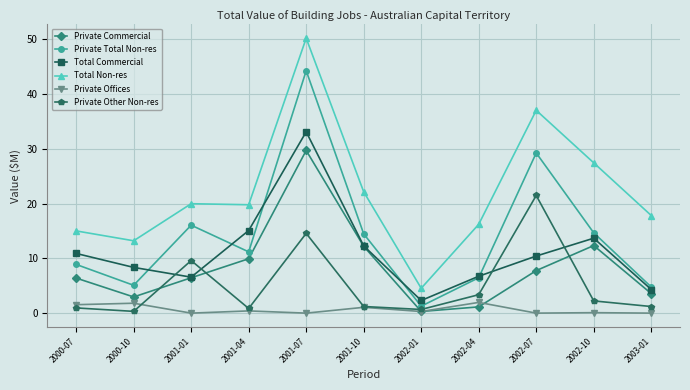

List the series in order of their peak value, lowest first.

Private Offices, Private Other Non-res, Private Commercial, Total Commercial, Private Total Non-res, Total Non-res